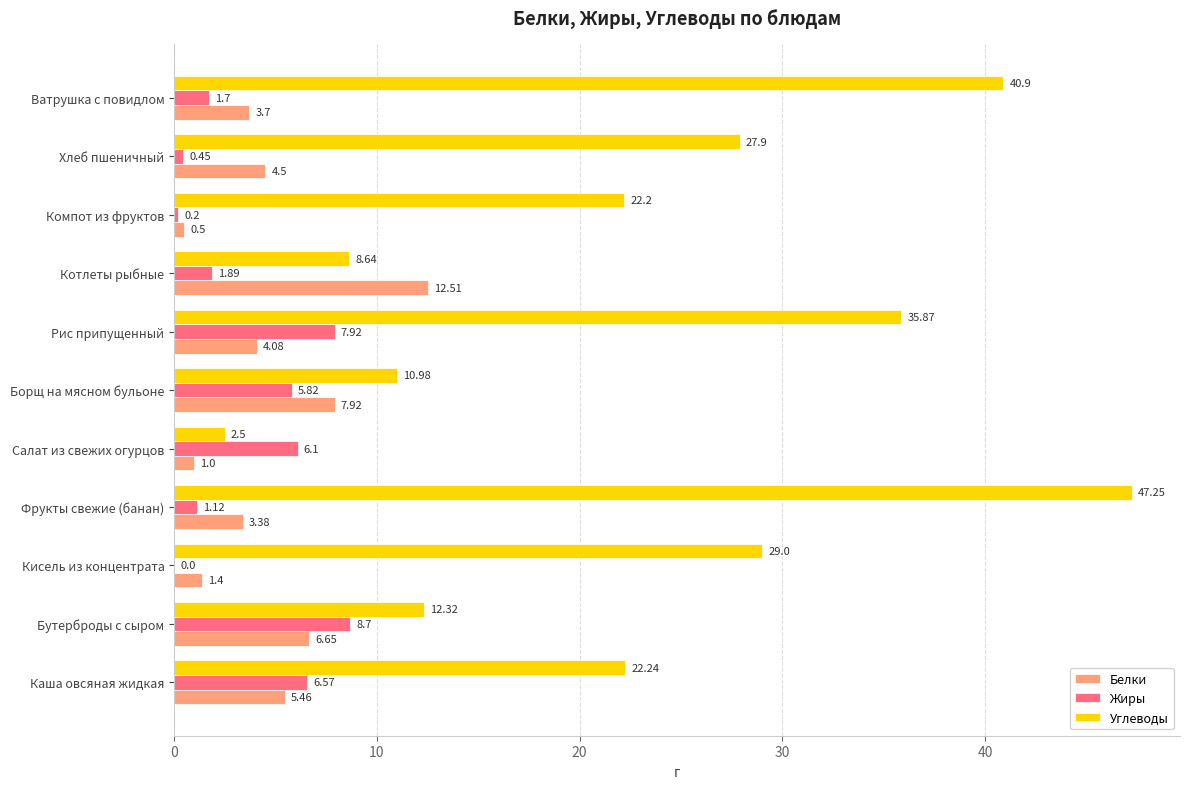

What is the sum of all Белки values?

51.1